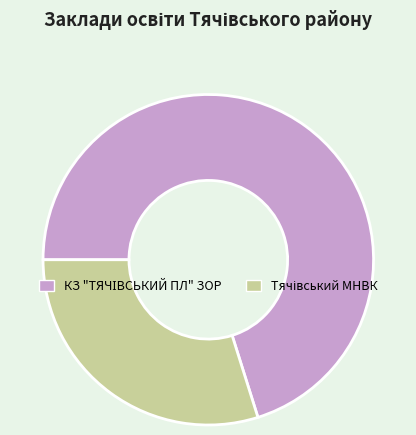

Is there a majority slice in this chart?

Yes